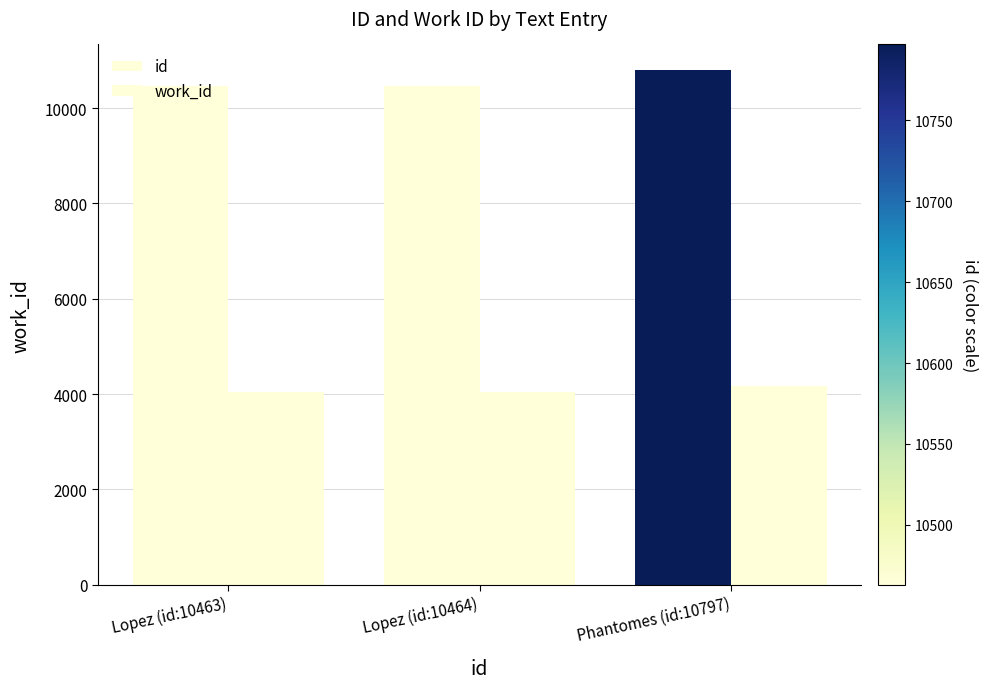

What is the maximum value shown in the chart?

10797